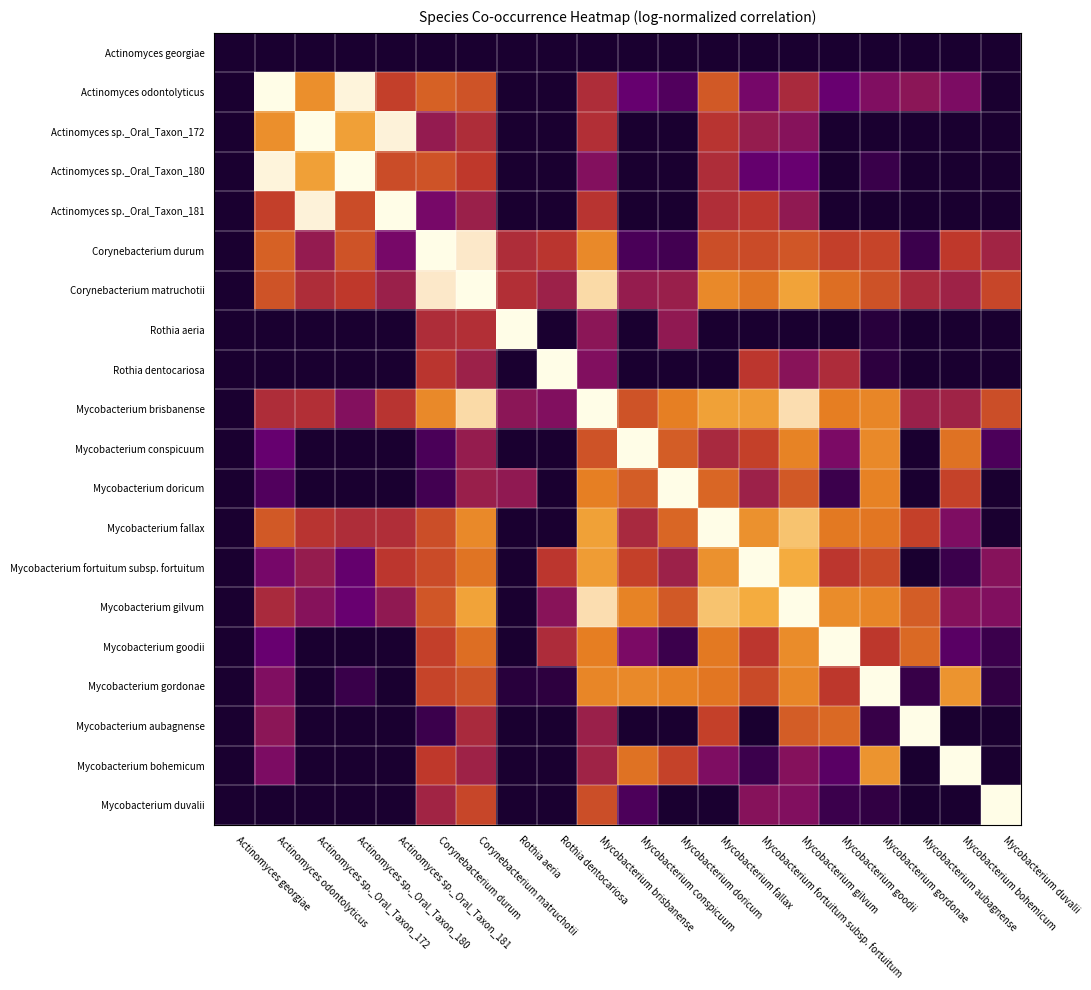

What is the difference between the highest and lowest values at Mycobacterium goodii?

1.0